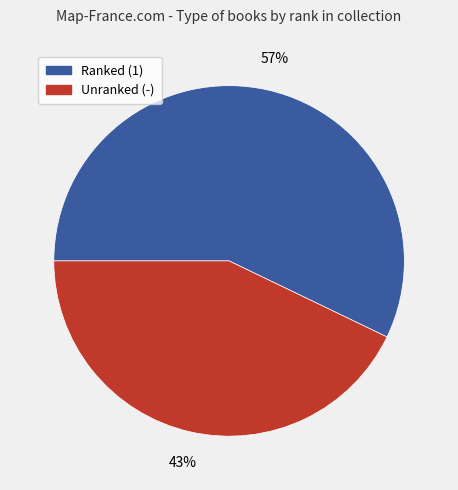

What percentage is the Unranked (-) slice, to the nearest percent?

43%